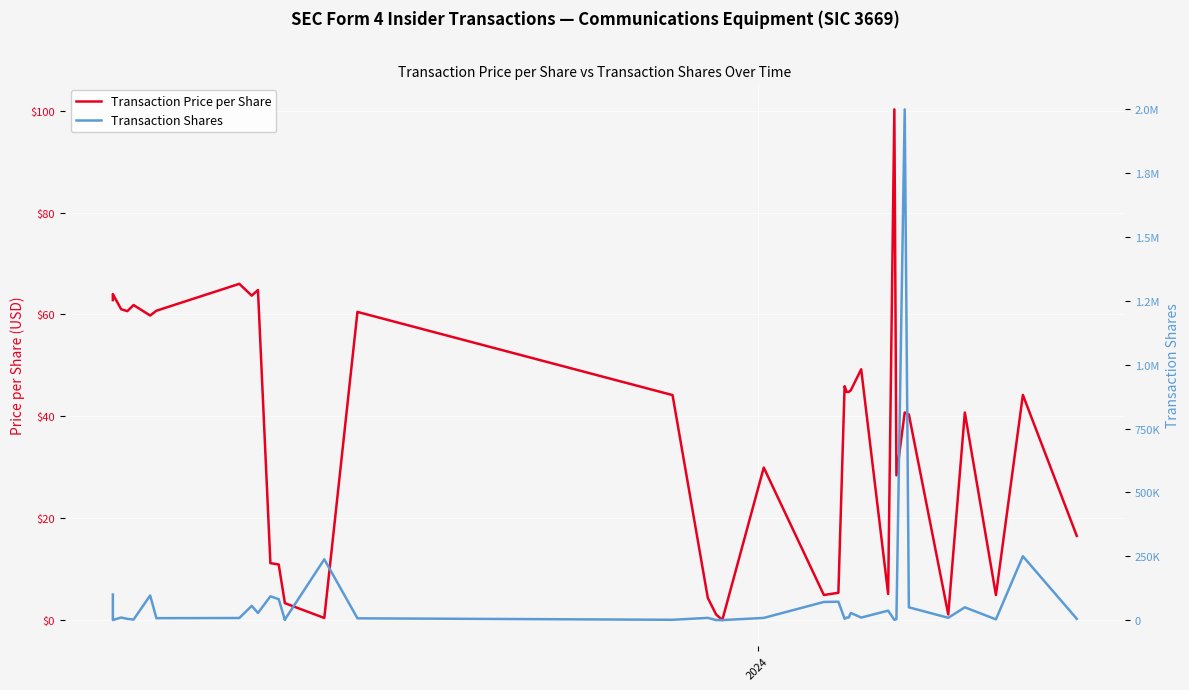

Which series has the largest total across all categories?

Transaction Shares